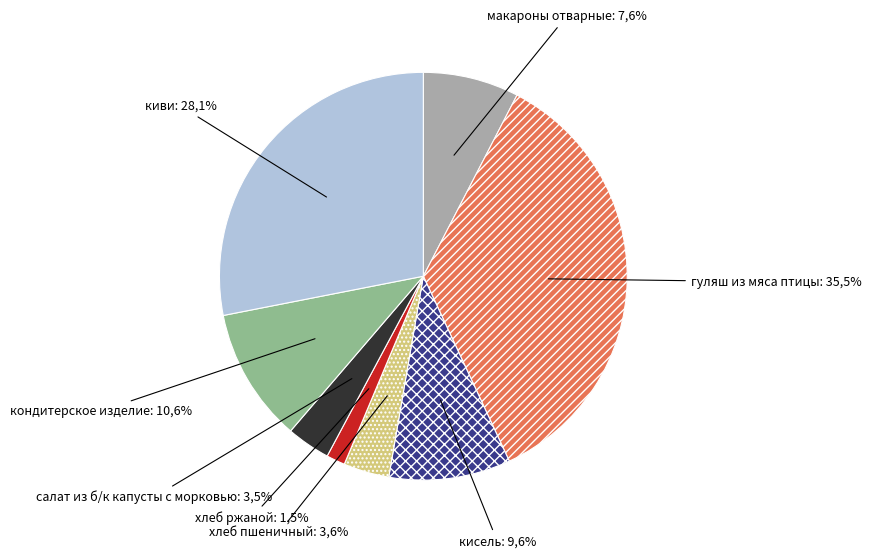

What is the ratio of the value at киви to the value at кондитерское изделие?

2.6